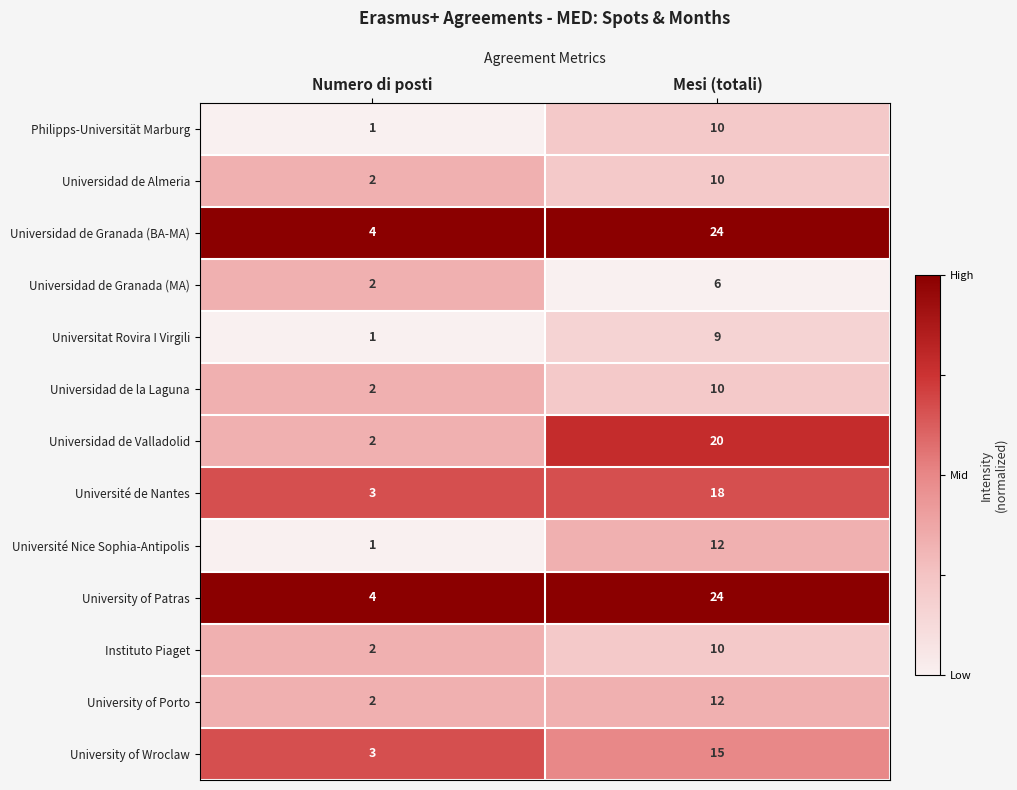

Is it true that Universidad de Granada (BA-MA) equals 34 at Mesi (totali)?

False